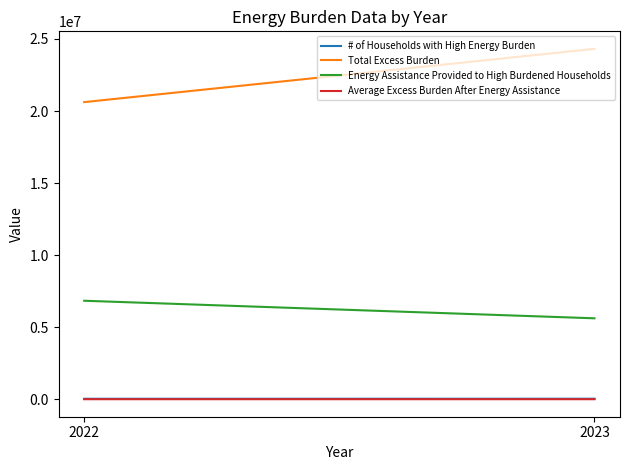

What is the maximum value for # of Households with High Energy Burden?

33896.0